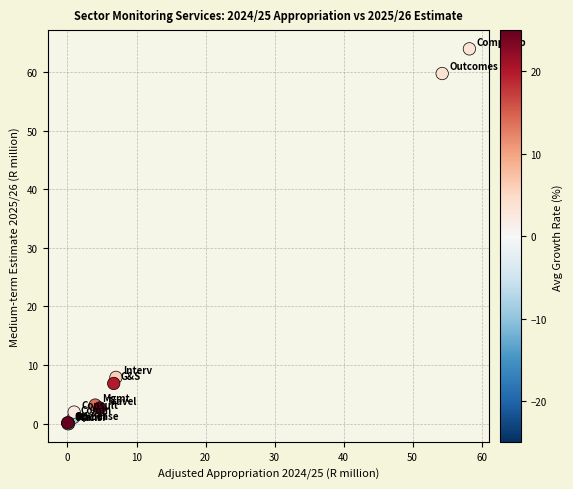

What Y value in the scatter plot is closest to 31?

7.9